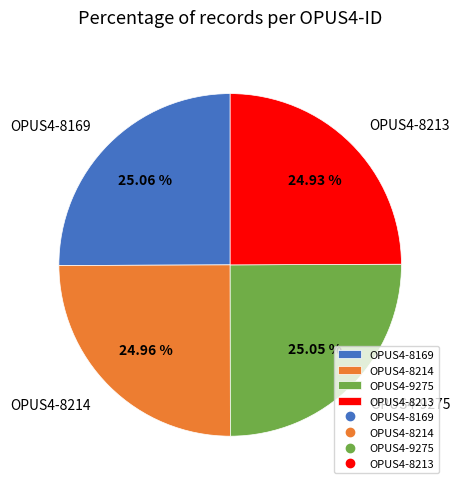

Does OPUS4-9275 account for over 50% of the chart?

No